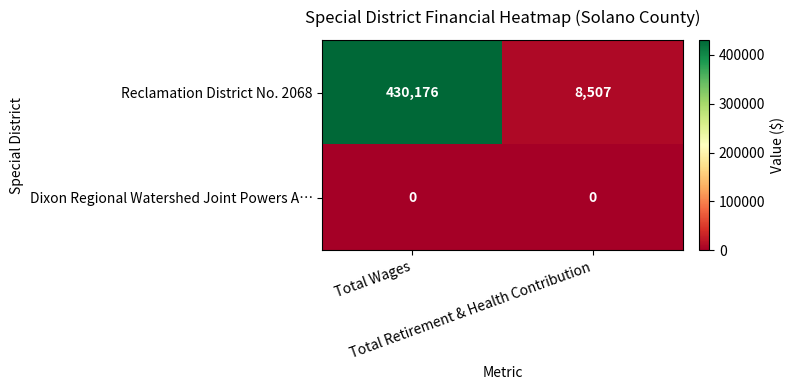

What is the greatest value displayed?

430176